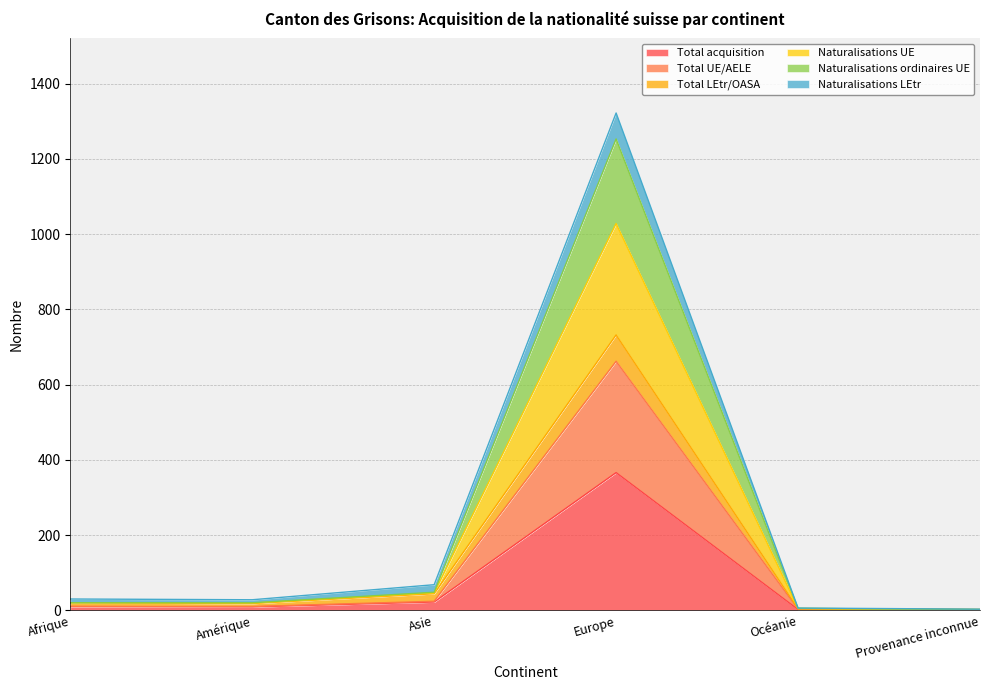

Between Amérique and Océanie, which series saw the biggest shift?

Naturalisations UE